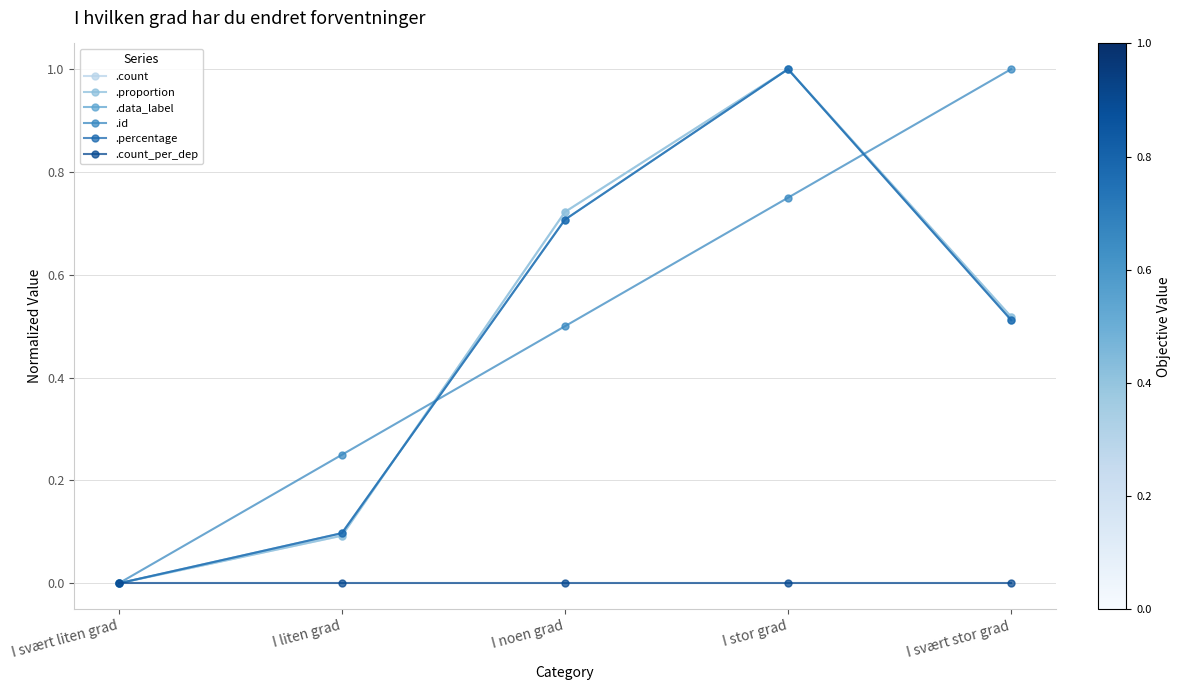

True or false: .count_per_dep and .id intersect in this chart.

False